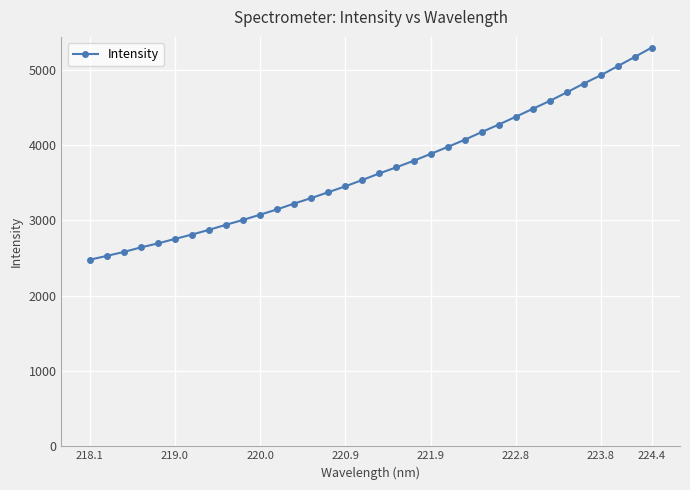

What is the difference between the maximum and minimum values?

2817.7